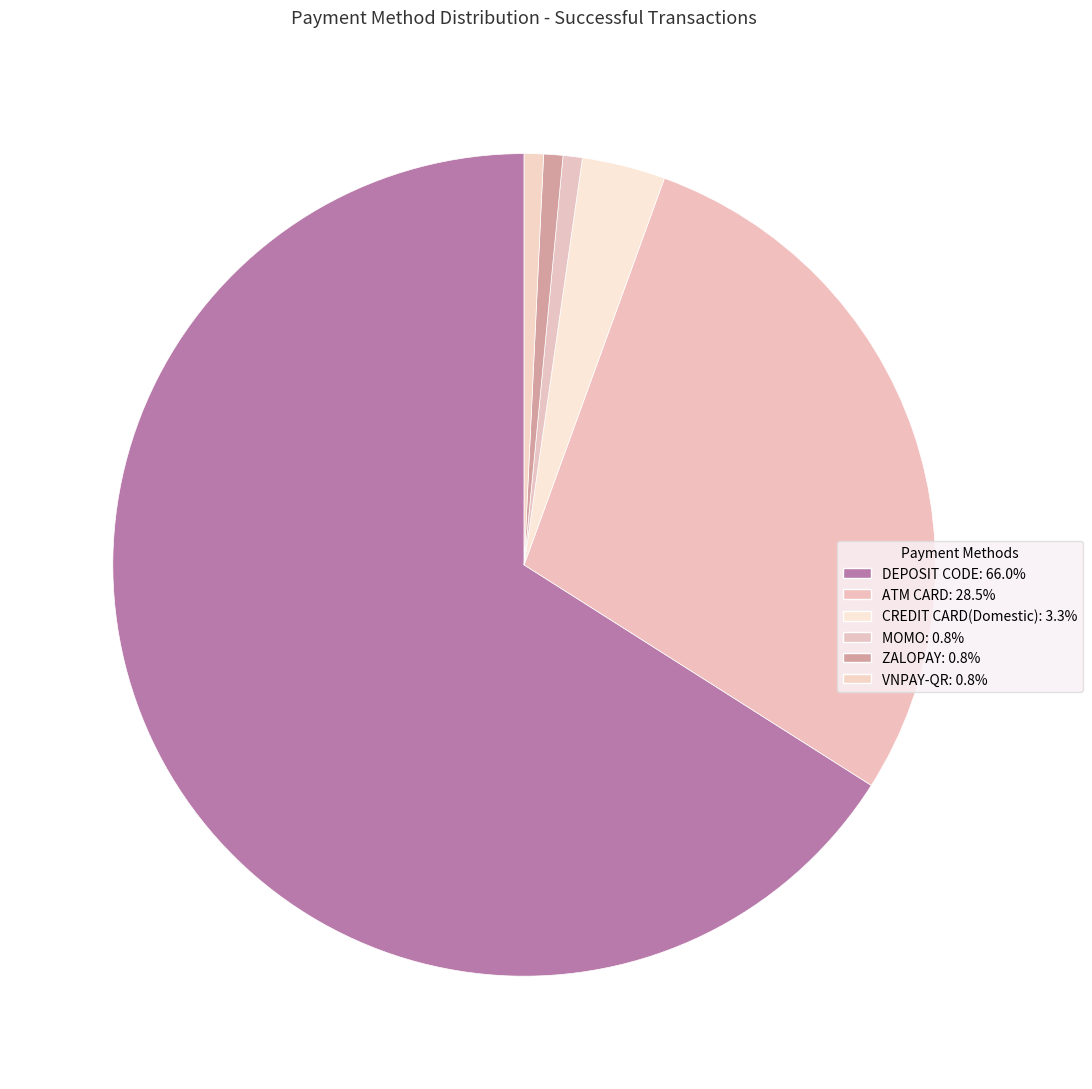

Do ZALOPAY and VNPAY-QR together represent more than half of the pie?

No